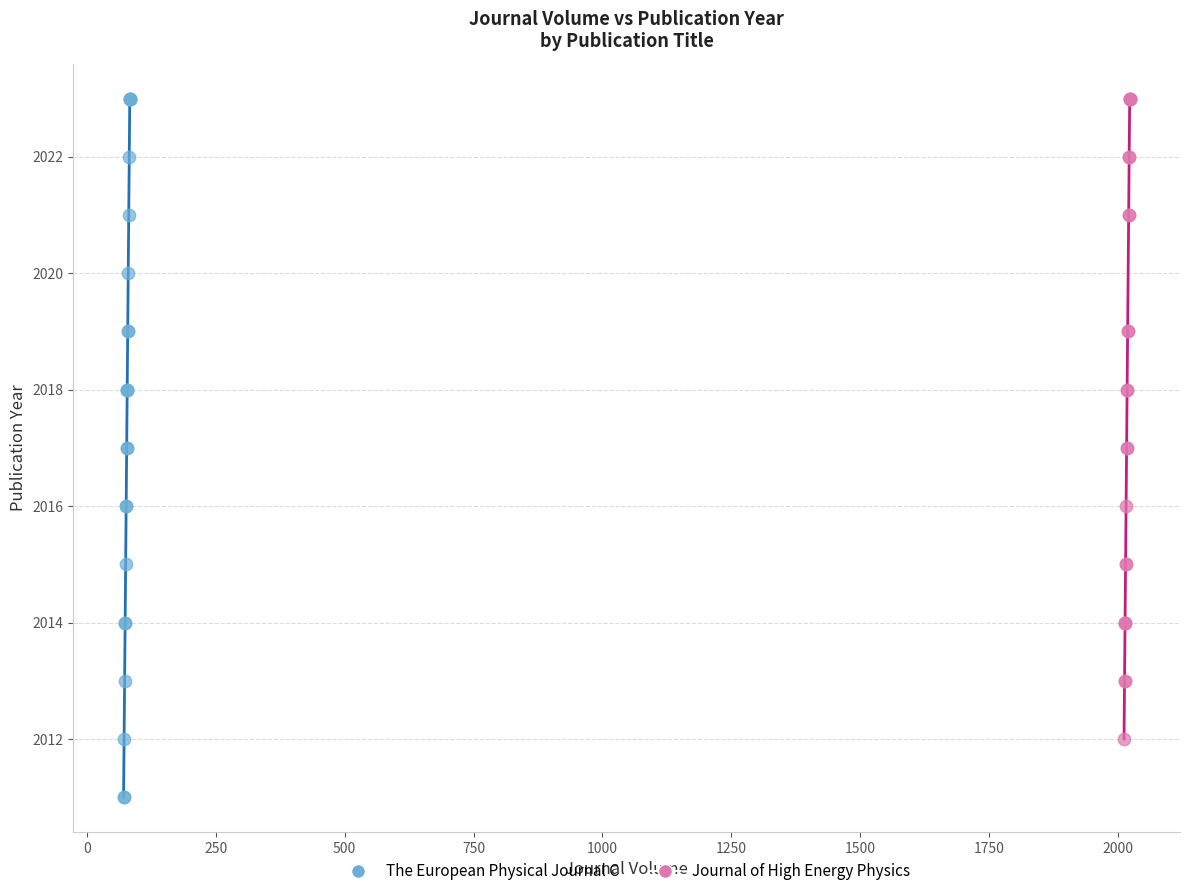

Which series has the largest Y range (max minus min)?

The European Physical Journal C